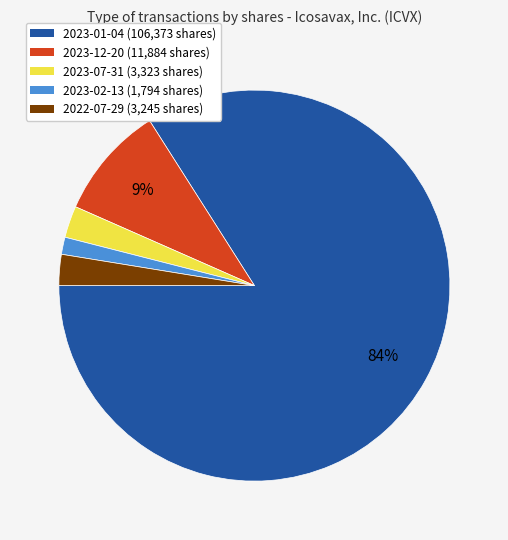

Which category has the smallest portion of the pie?

2023-02-13